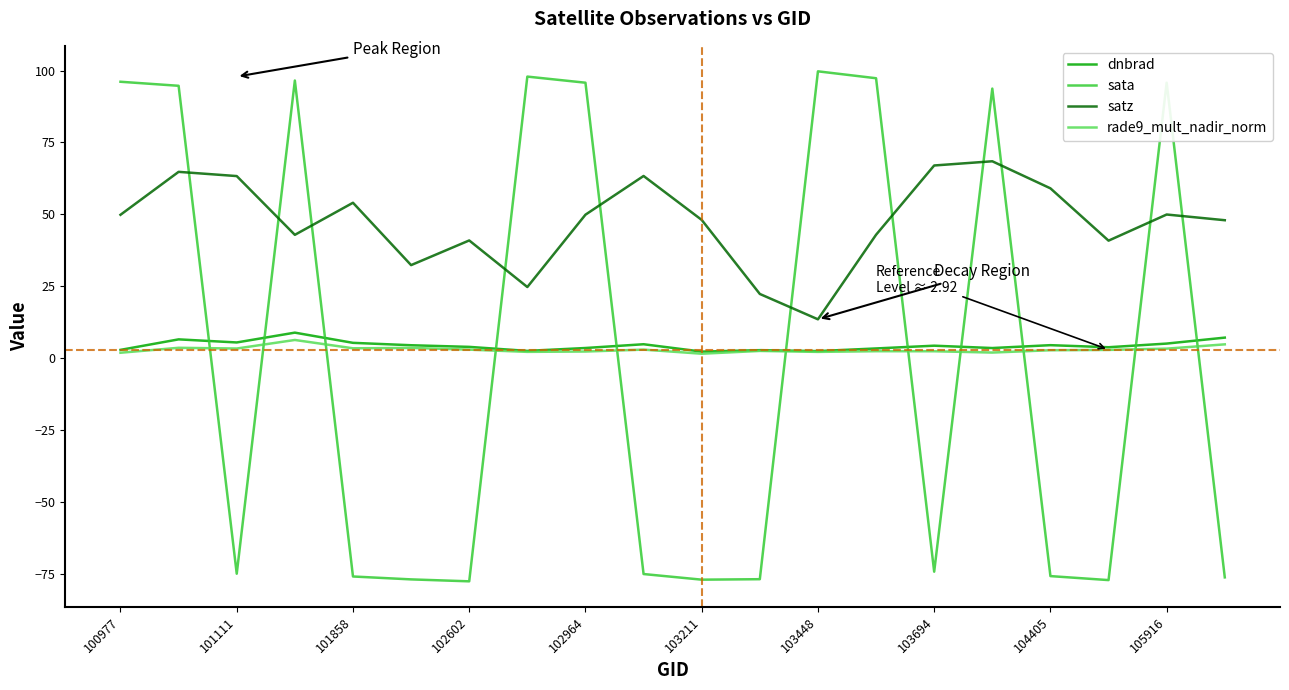

Which series has the largest total across all categories?

satz